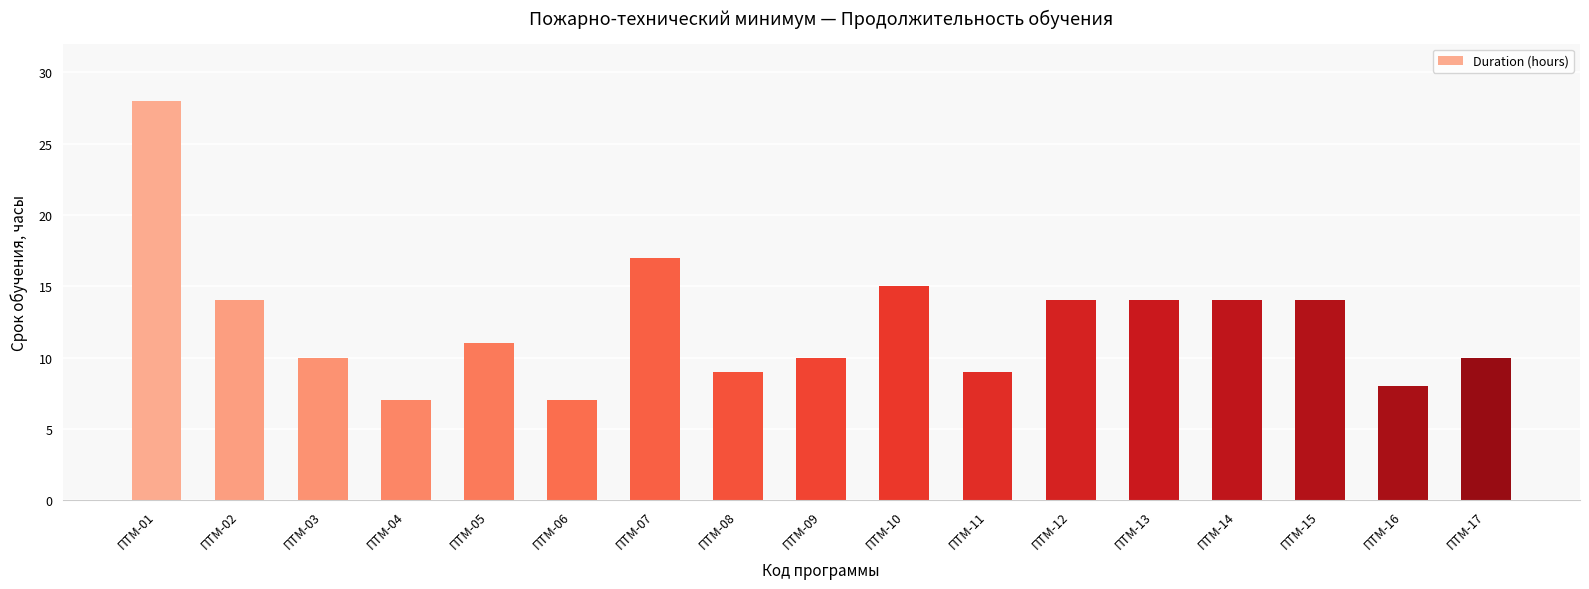

At which label is the value closest to 17?

ПТМ-07